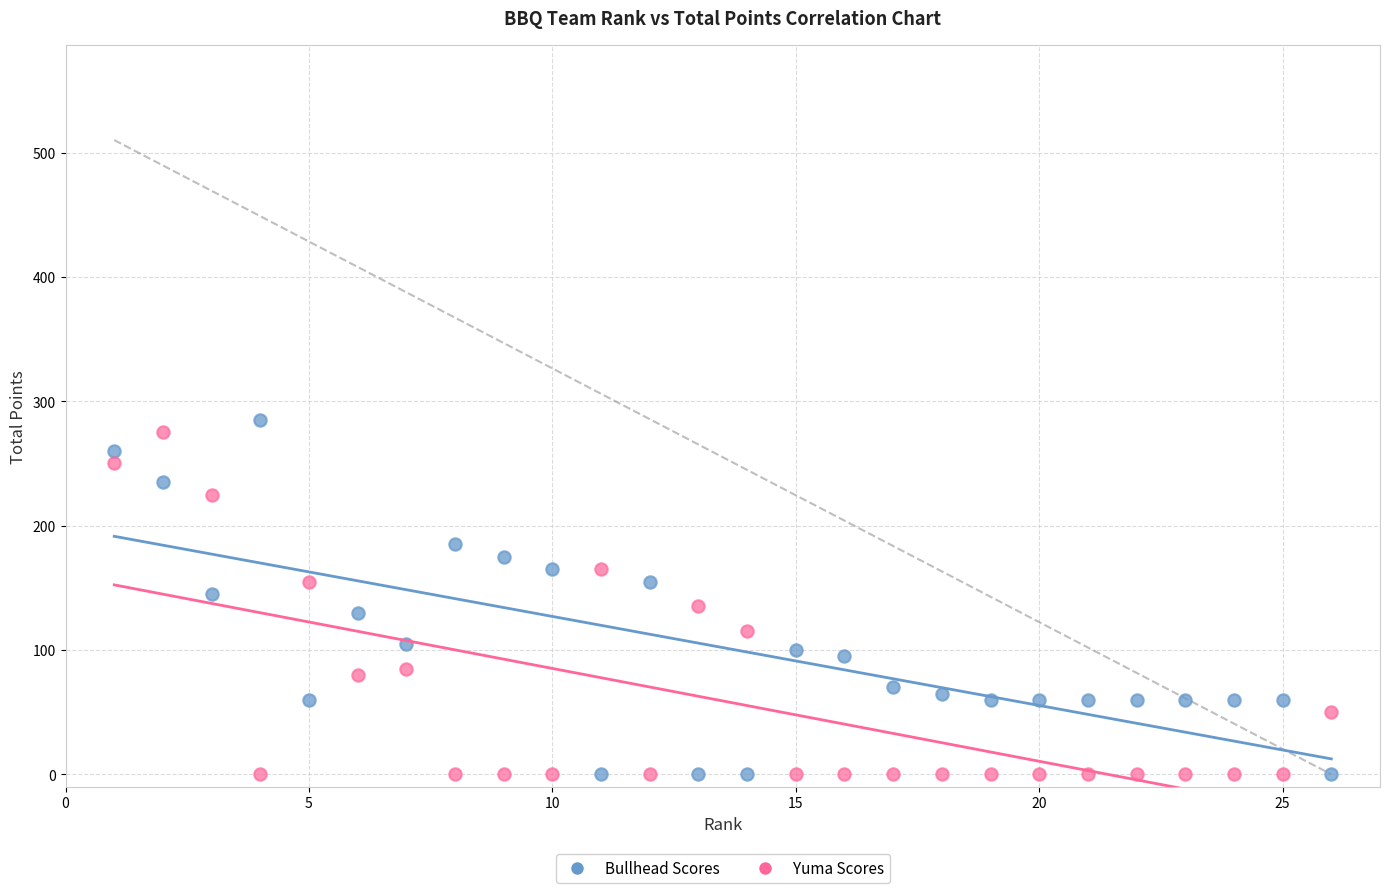

What is the X range (max minus min) for the scatter plot?

25